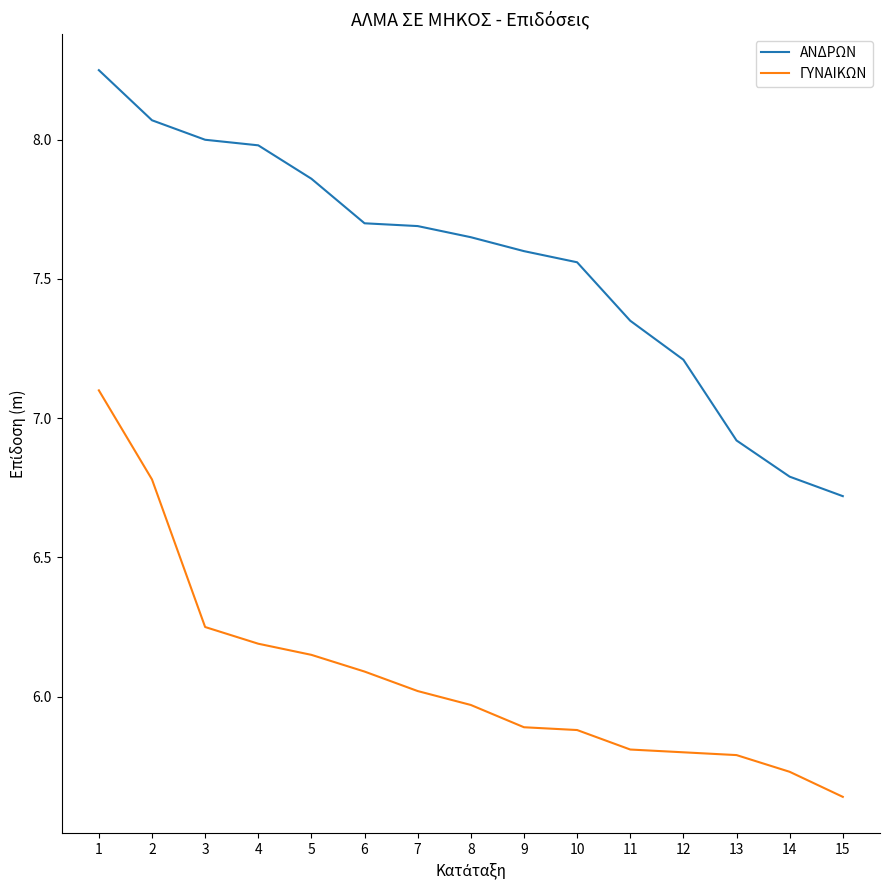

List the series in order of their peak value, highest first.

ΑΝΔΡΩΝ, ΓΥΝΑΙΚΩΝ